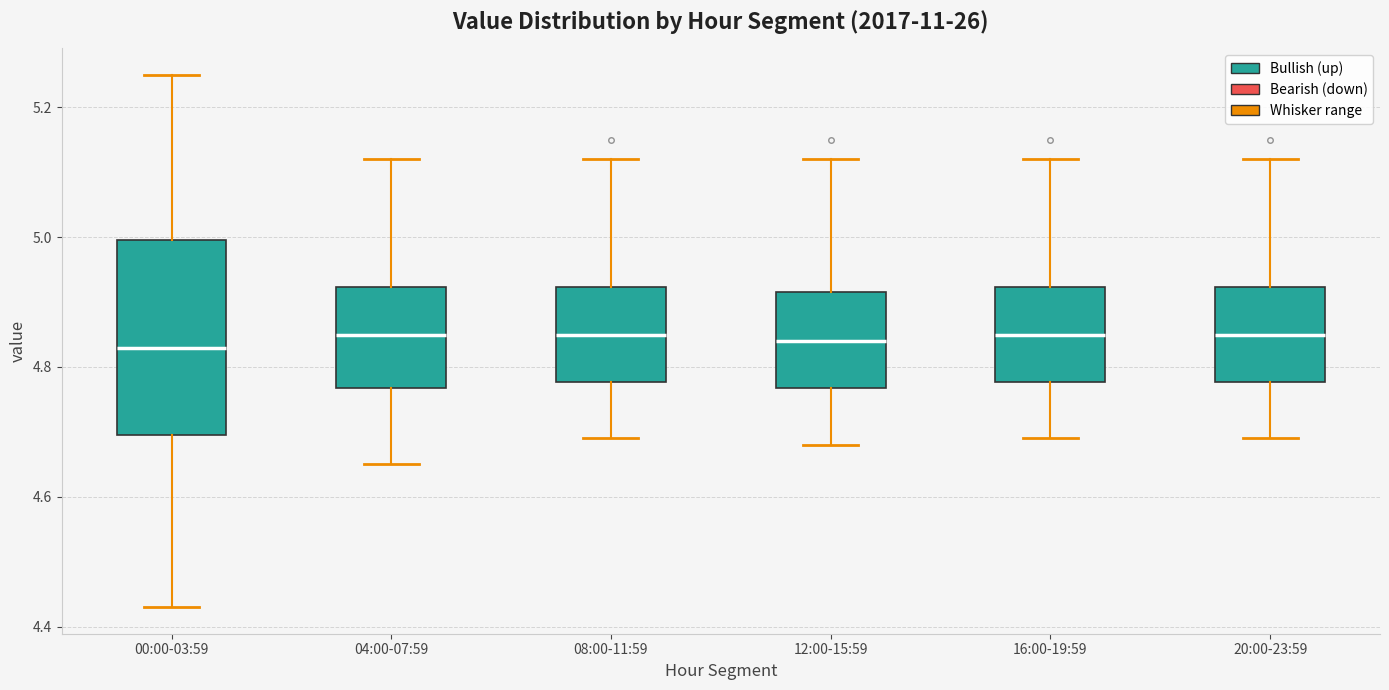

Where is the upper edge of the box for 04:00-07:59 on the y-axis? The values are not printed on the chart, so give them approximately, as read against the axis.

4.92